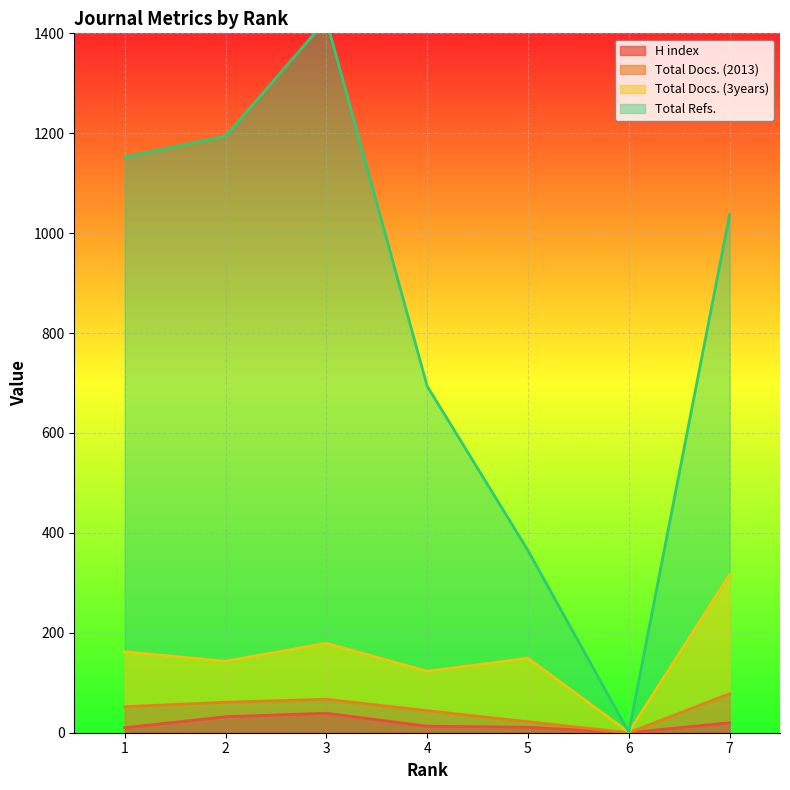

In H index, how many points are higher than both neighbors (excluding endpoints)?

1